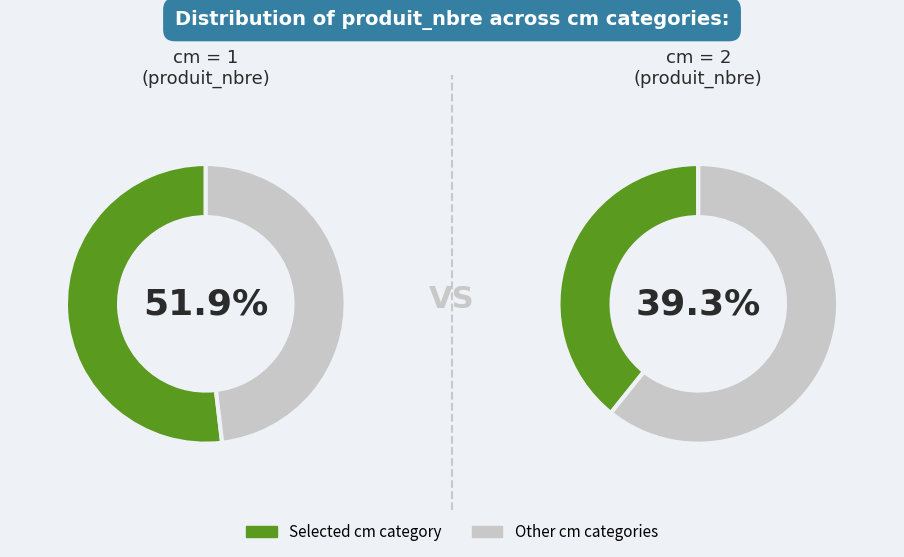

How many segments does this pie chart have?

4